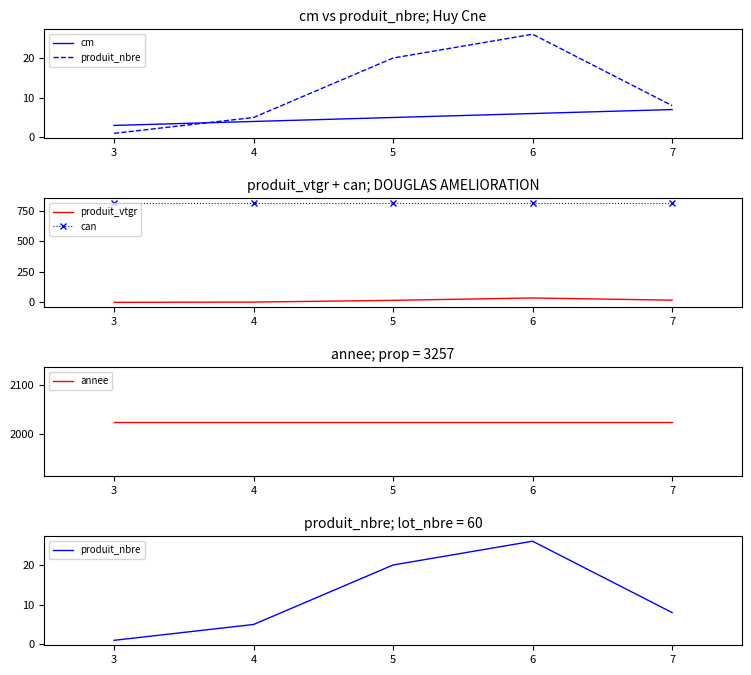

True or false: produit_vtgr and can intersect in this chart.

False